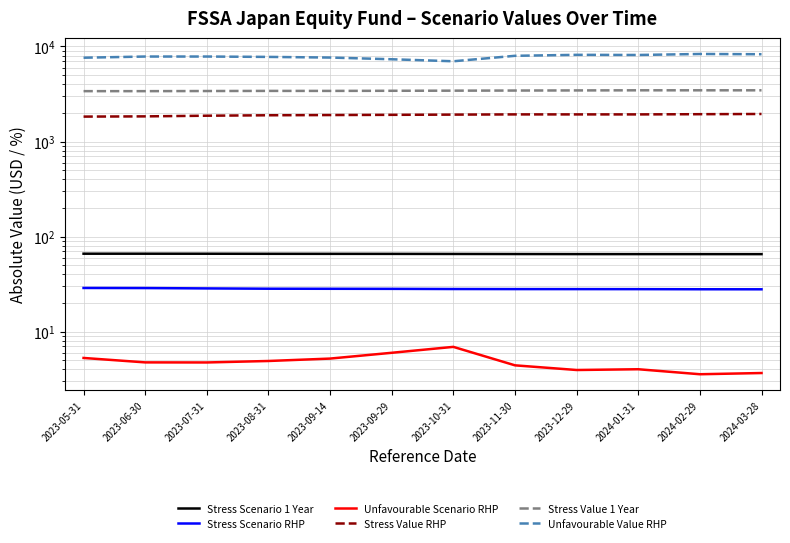

What is the minimum value shown in the chart?

3.6